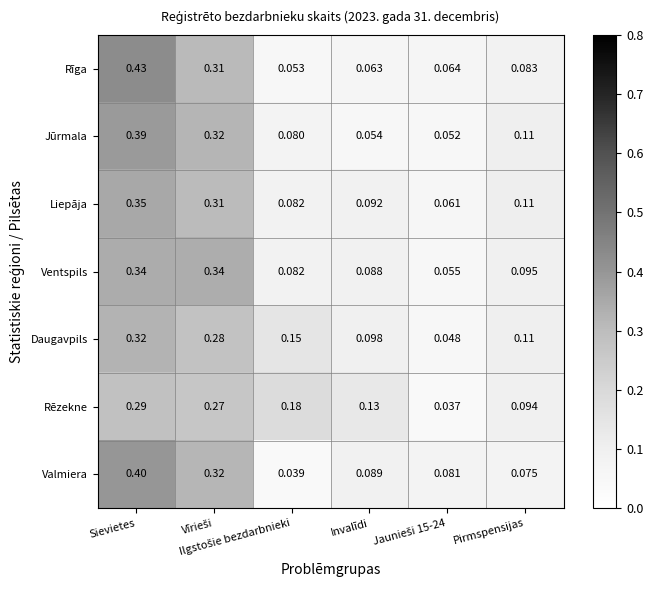

At which category does the chart reach its peak across all series?

Sievietes